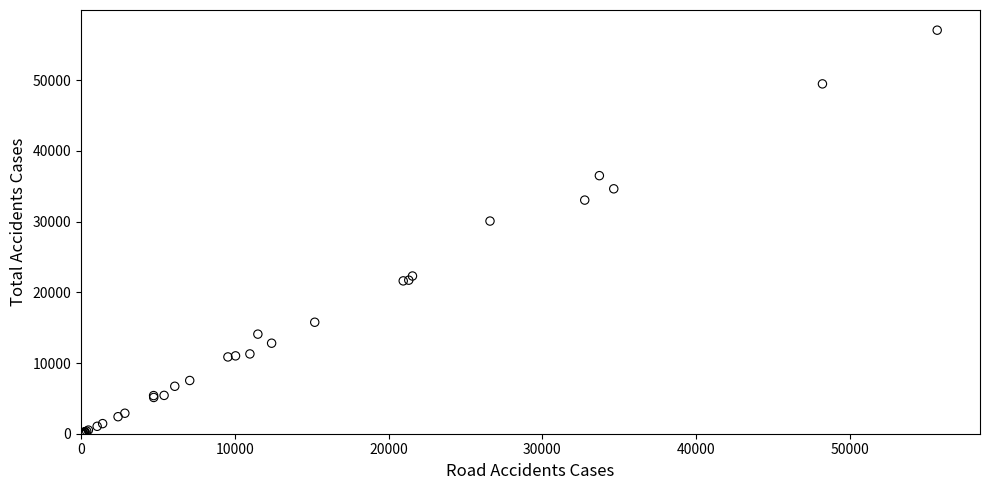

What Y value in the scatter plot is closest to 28547?

30086